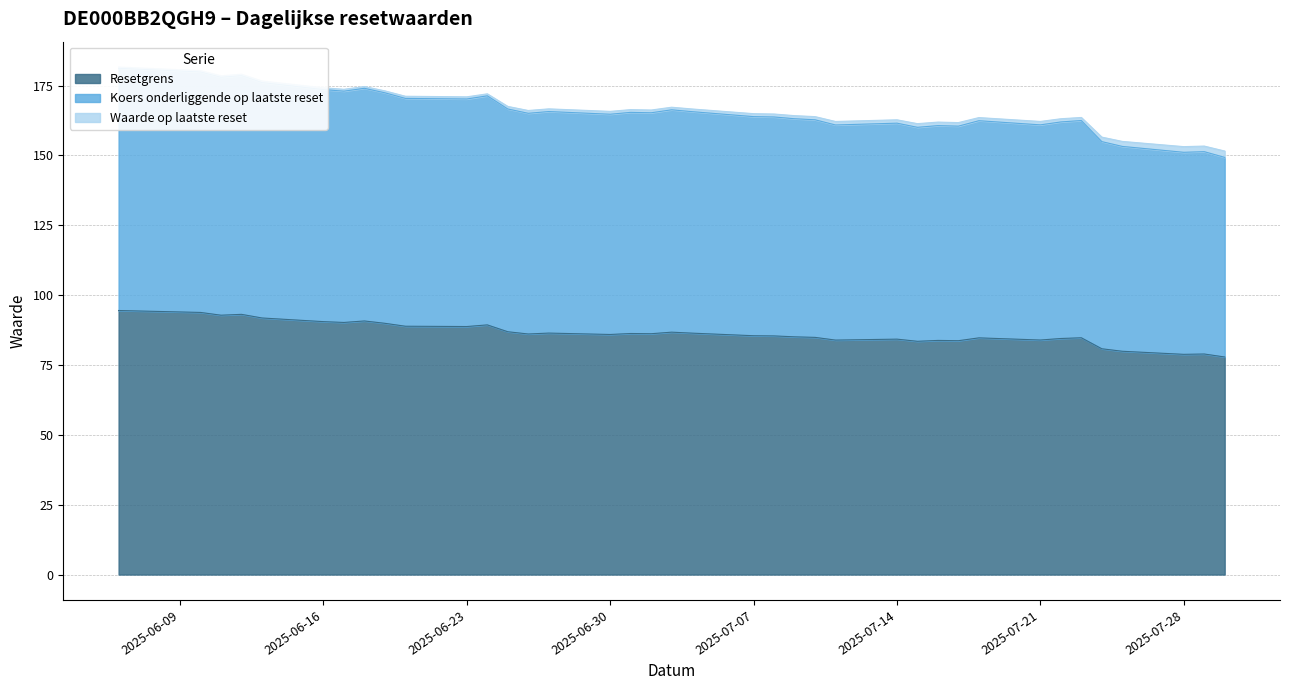

True or false: Koers onderliggende op laatste reset and Resetgrens intersect in this chart.

False